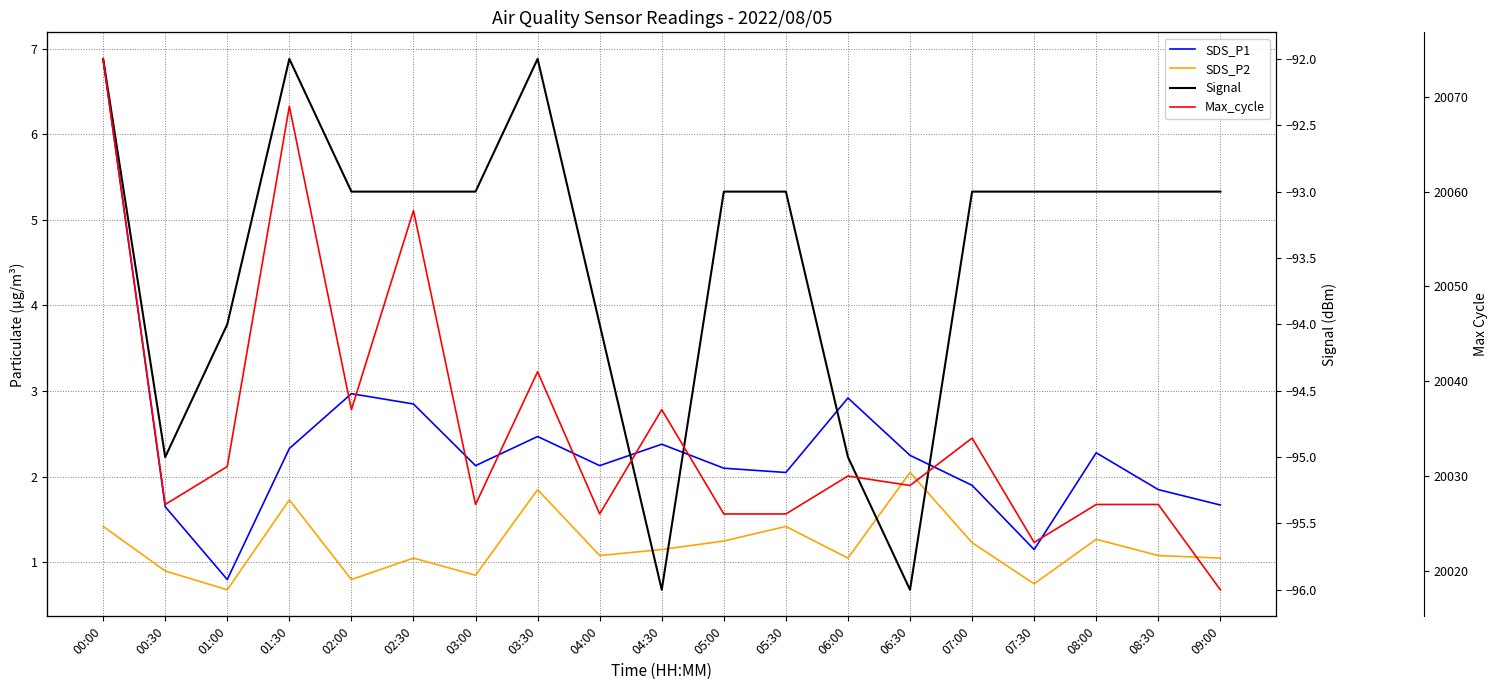

Is the value of Max_cycle at 04:30 greater than the value of SDS_P1 at 06:00?

Yes